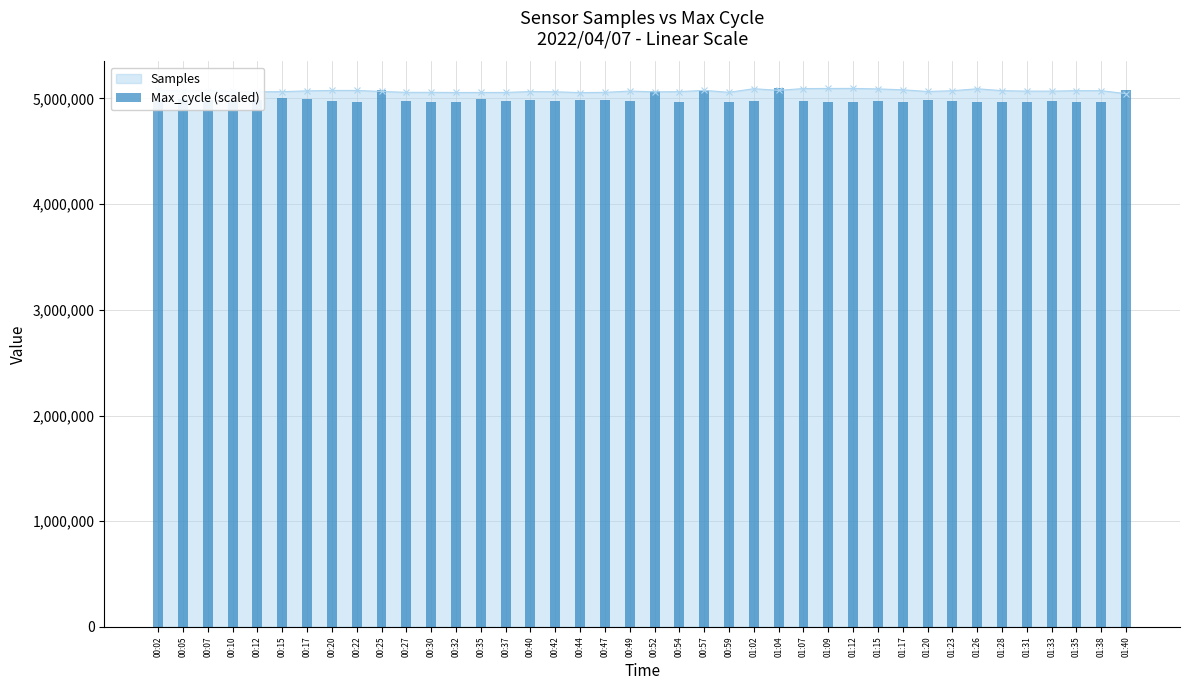

Read the value at 00:05.

4993256.6